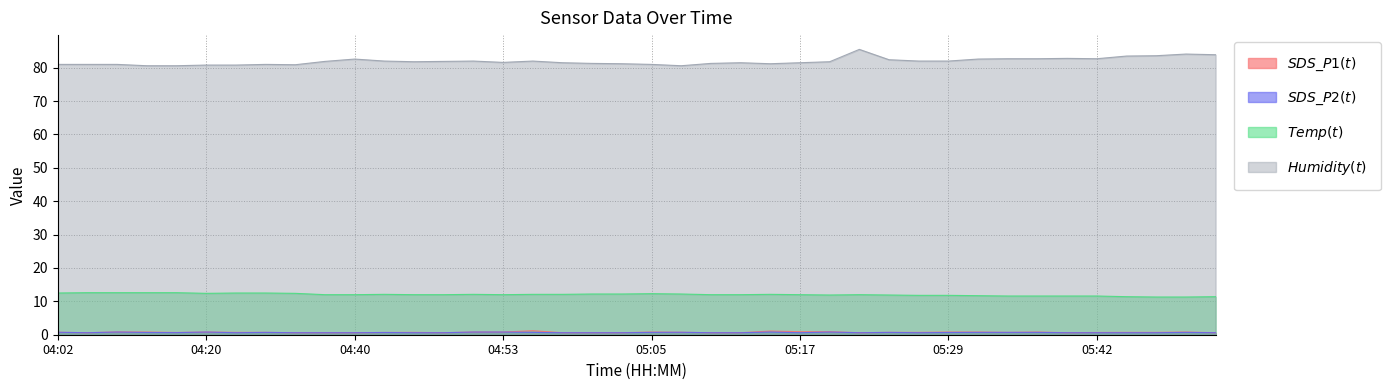

List the labels in order of SDS_P1 value, largest first.

04:55, 05:15, 05:17, 05:20, 04:07, 04:09, 04:20, 04:50, 04:53, 05:05, 05:29, 05:32, 05:37, 05:49, 04:02, 05:07, 04:25, 04:27, 04:45, 05:24, 05:27, 05:34, 05:44, 05:47, 04:15, 04:43, 05:42, 04:04, 04:30, 04:35, 04:40, 04:48, 04:58, 05:00, 05:02, 05:10, 05:12, 05:22, 05:39, 05:51